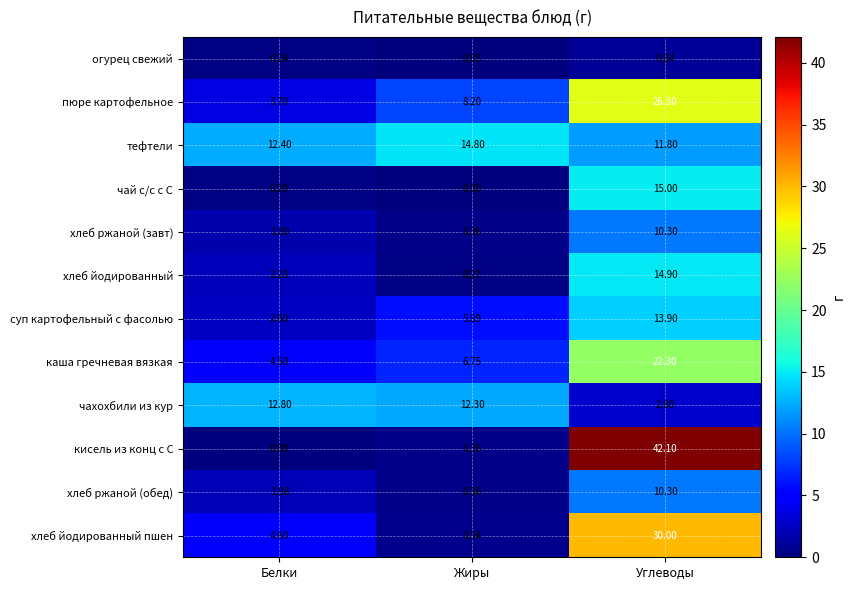

Which series has the largest total across all categories?

кисель из конц с С